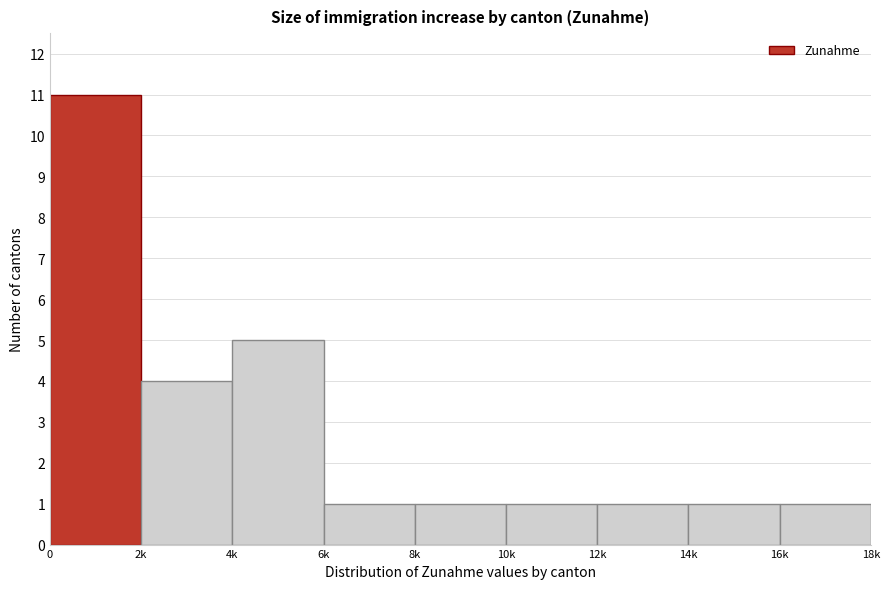

Reading left to right, list all the values displayed in this chart.

0=11	2k=4	4k=5	6k=1	8k=1	10k=1	12k=1	14k=1	16k=1